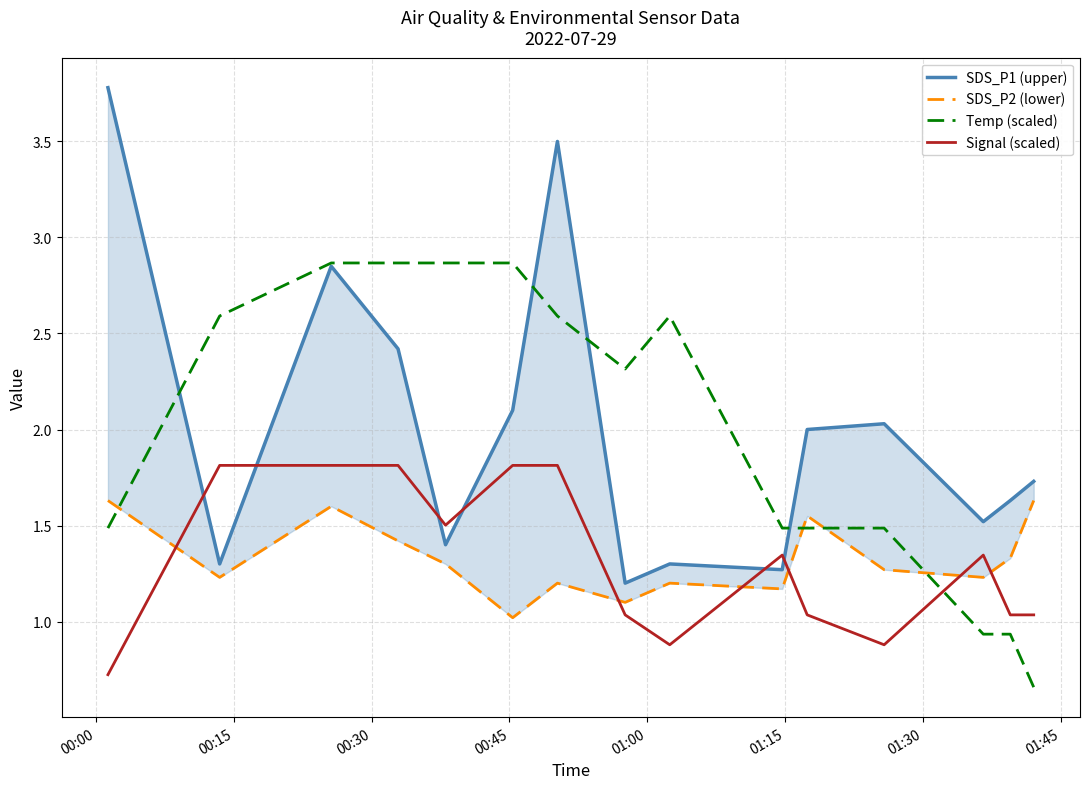

Which series ends up on top after the final intersection of Temp (scaled) and Signal (scaled)?

Signal (scaled)